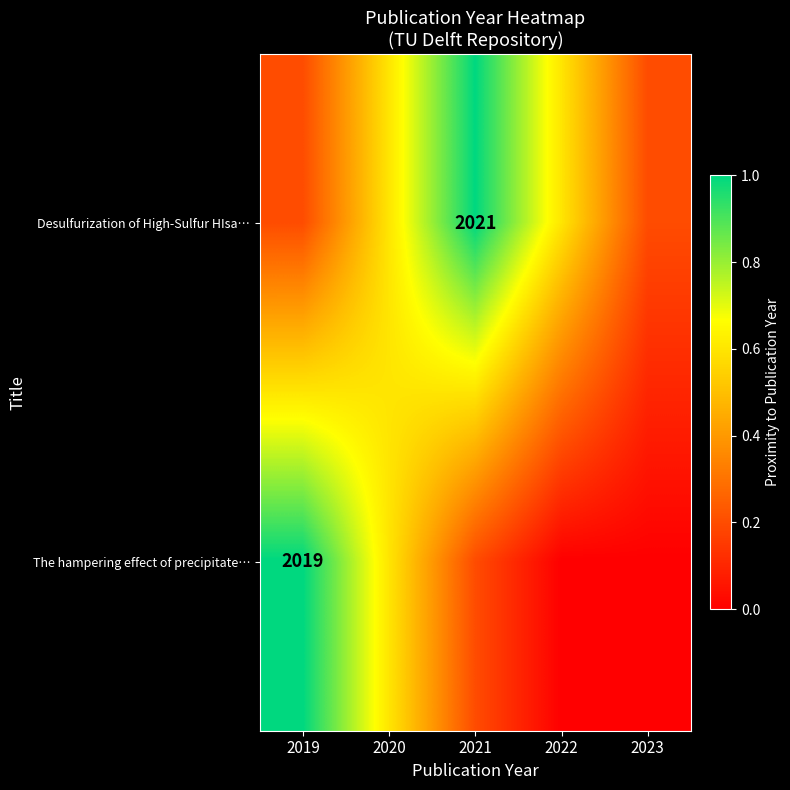

True or false: Desulfurization of High-Sulfur HIsa… has a value of 0.2 at 2019.

True